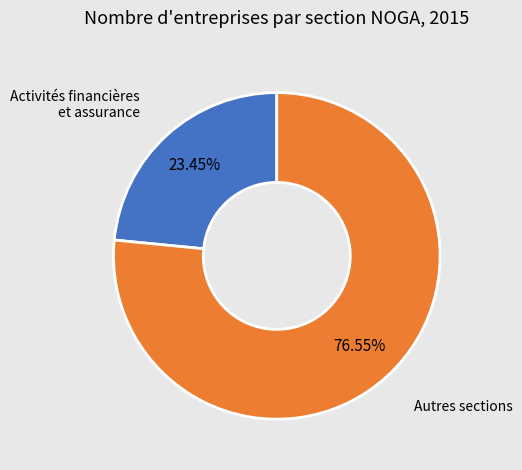

Is there a majority slice in this chart?

Yes